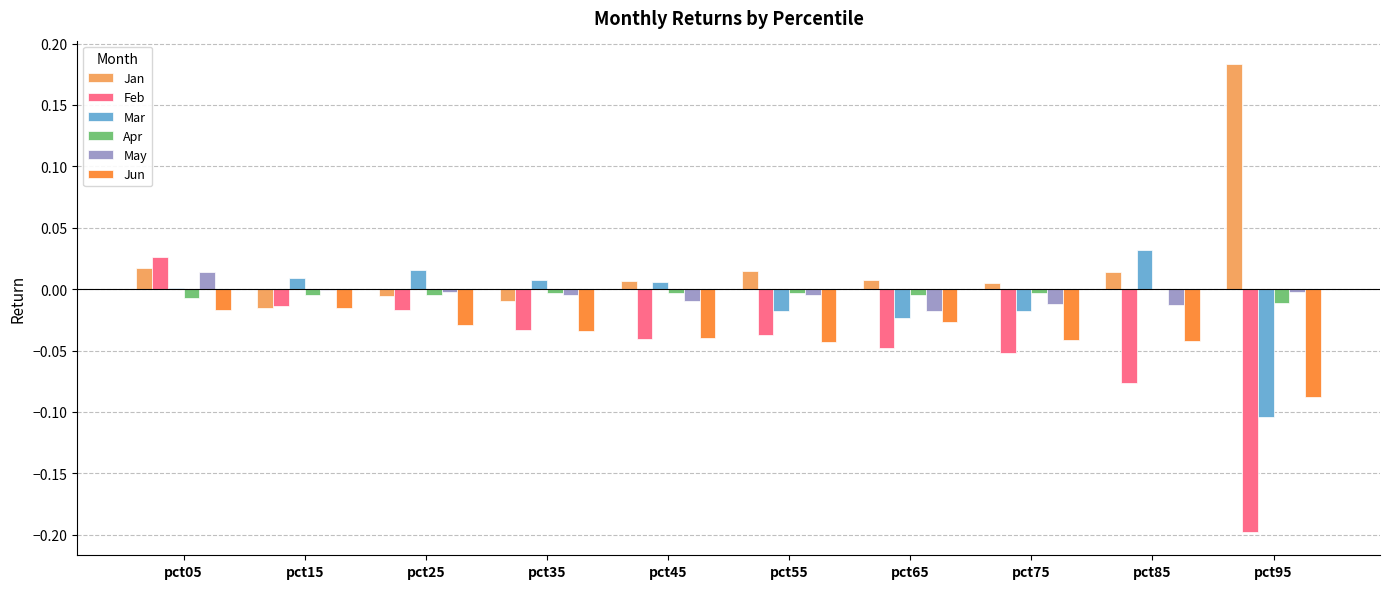

Count the number of data series in this chart.

6